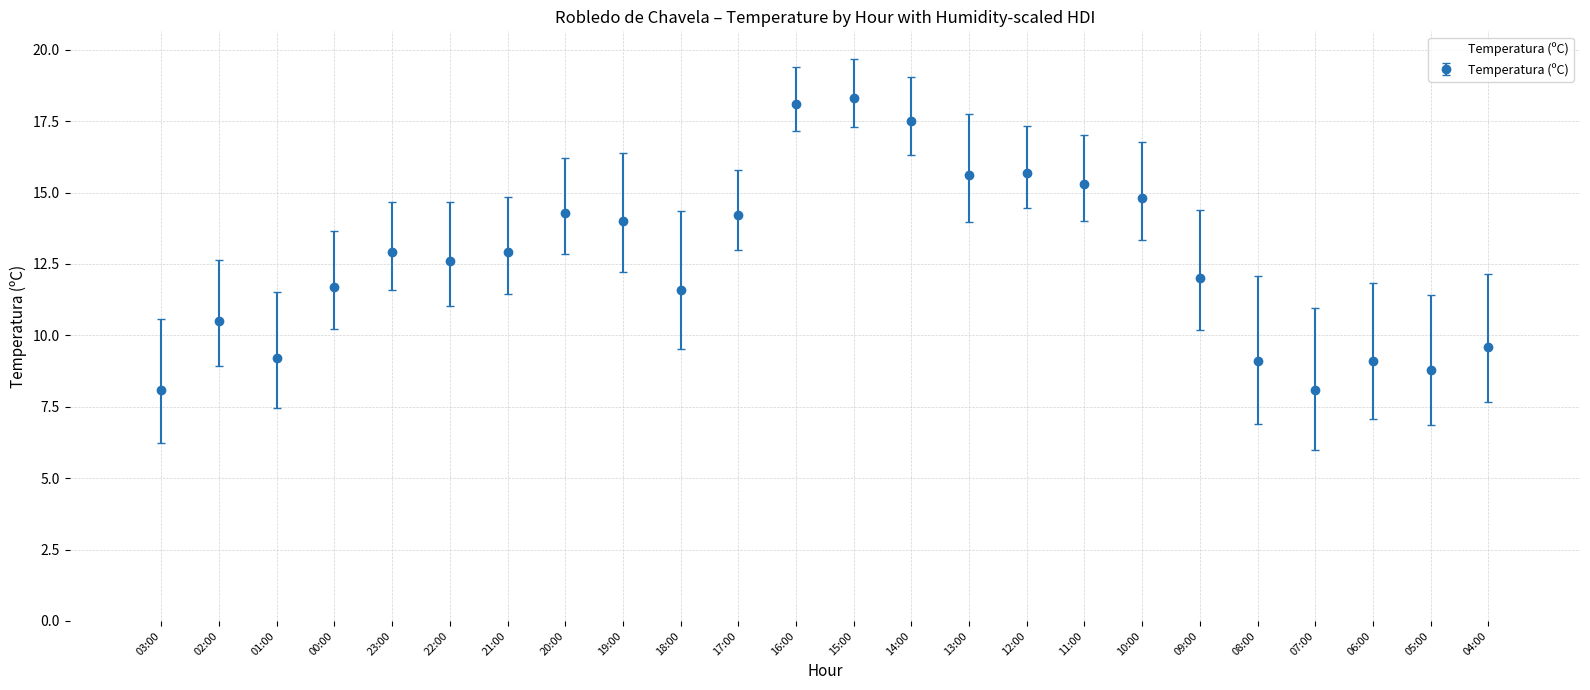

What position from the left is 02:00?

2